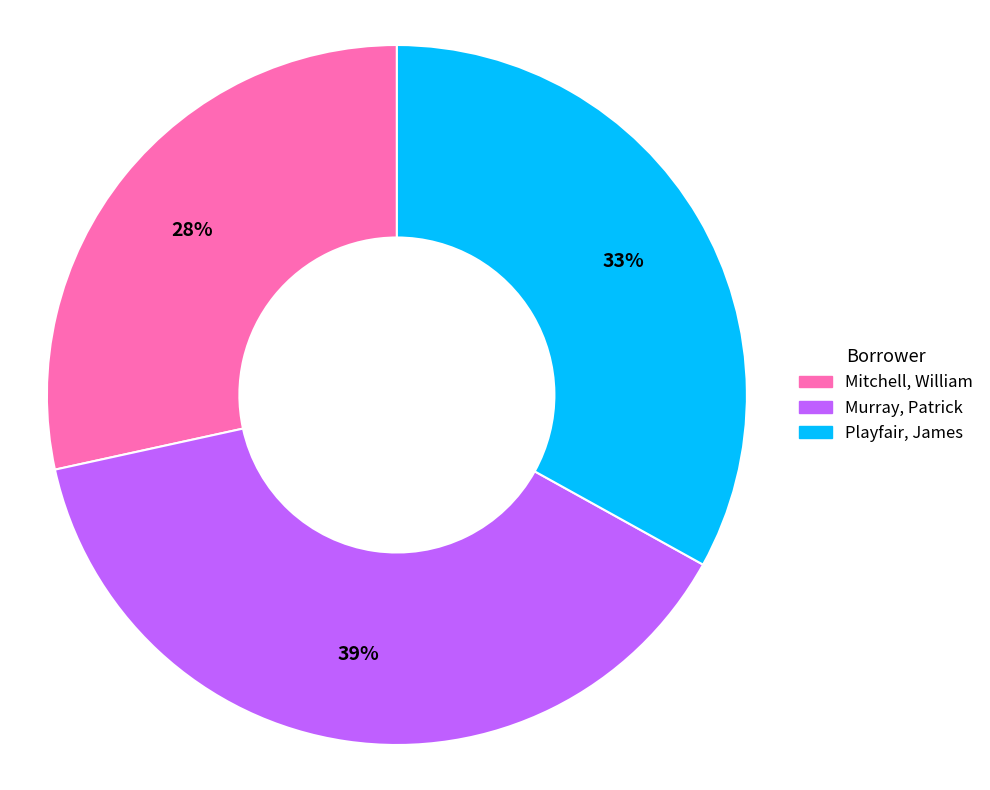

Is the sum of Playfair, James and Murray, Patrick greater than half?

Yes